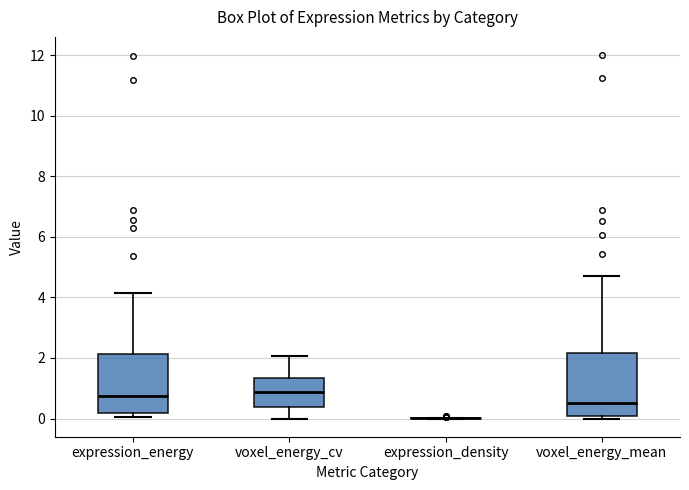

Where does the median line of the box for voxel_energy_mean sit on the y-axis? The values are not printed on the chart, so give them approximately, as read against the axis.

0.6